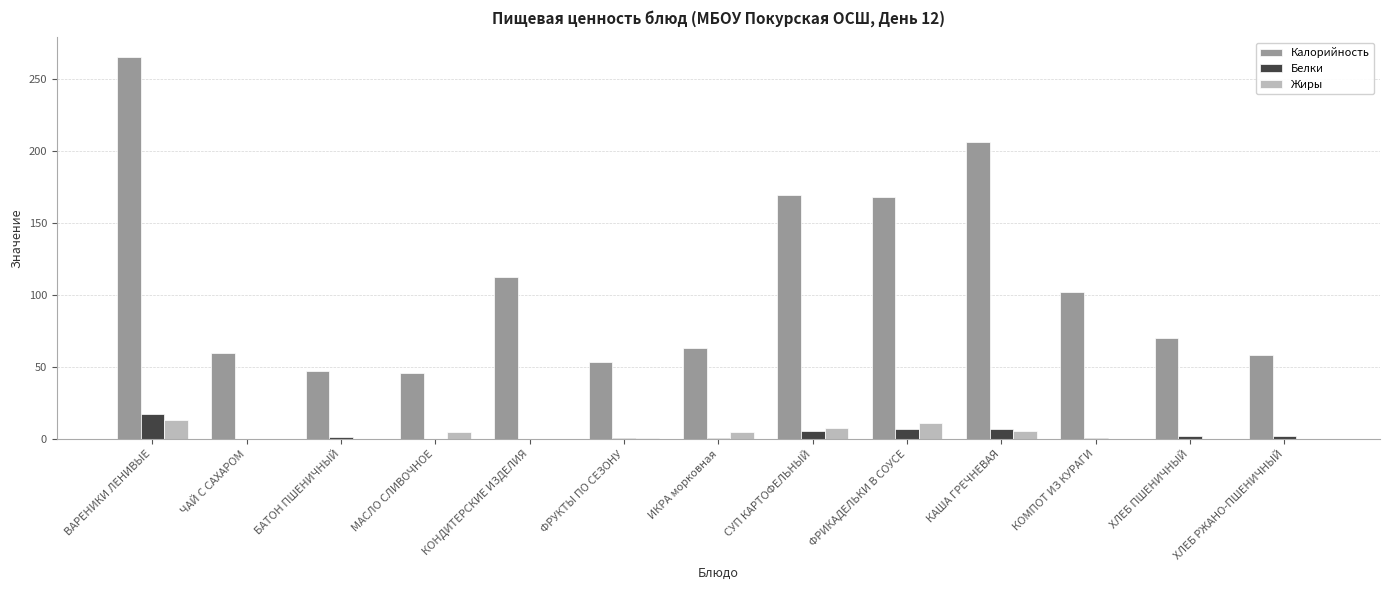

What is the maximum value shown in the chart?

265.8